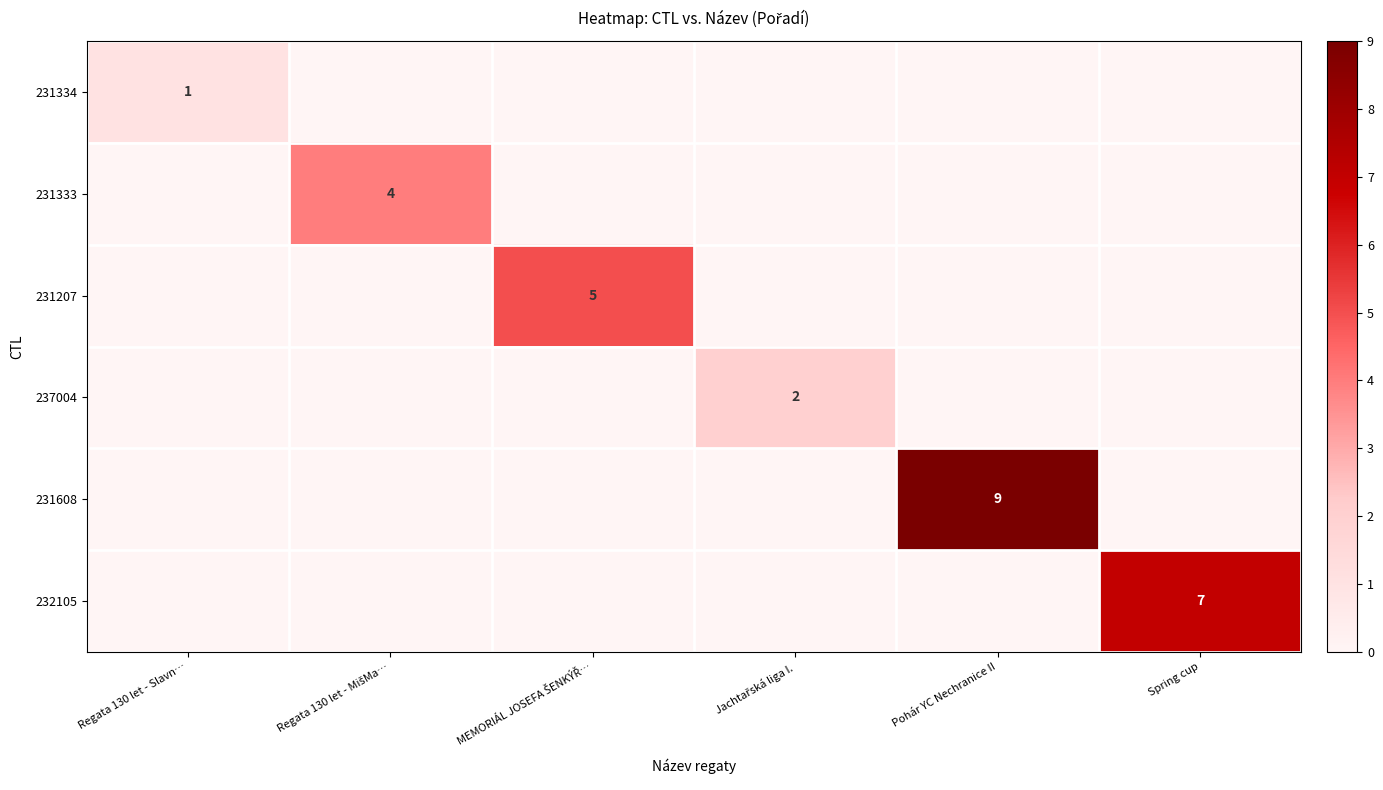

Where is 237004 nearest to the value 1?

Regata 130 let - Slavn…